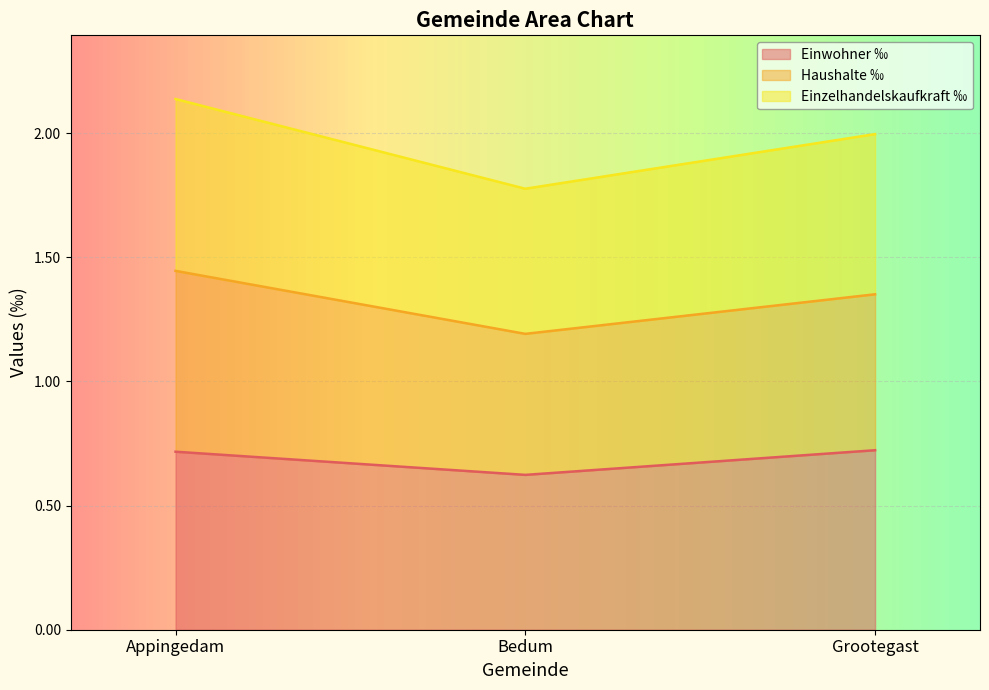

What is the total value across all series at Grootegast?

2.0